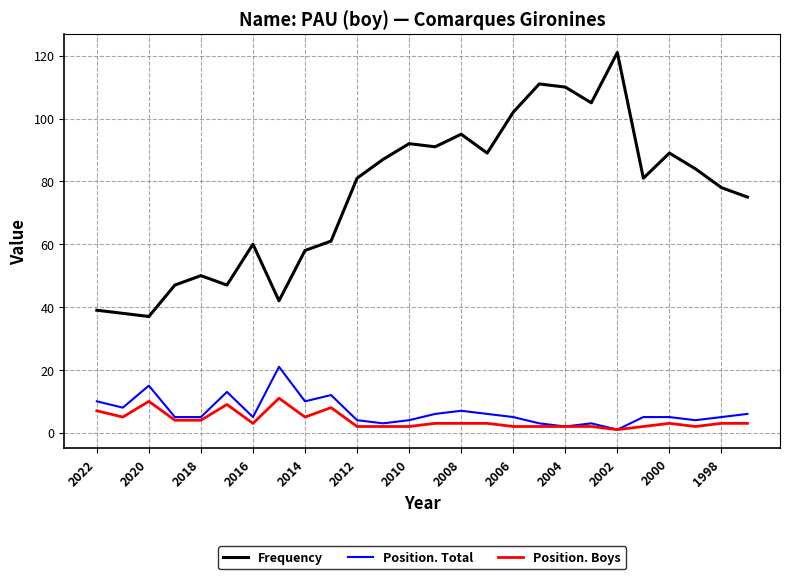

List the series in order of their peak value, lowest first.

Position. Boys, Position. Total, Frequency